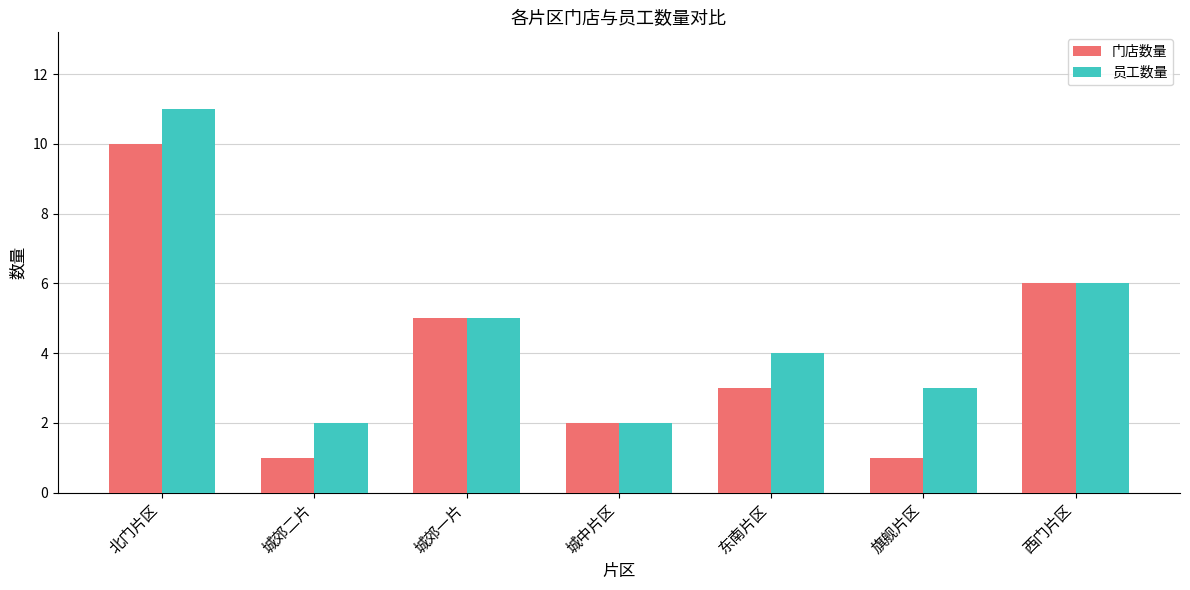

What is the difference between the maximum and minimum values in the 门店数量 series?

9